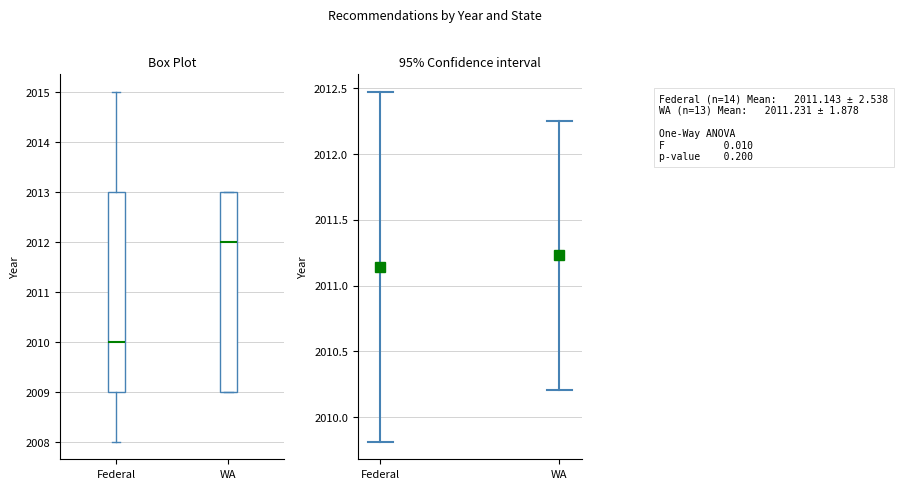

Reading left to right, read every box against the y-axis: the position of its median line, the range the box covers, and the ends of its whiskers. The values are not printed on the chart, so give them approximately, as read against the axis.

Federal: median 2010, box 2009 to 2013, whiskers 2008 to 2015
WA: median 2012, box 2009 to 2013, whiskers 2009 to 2013